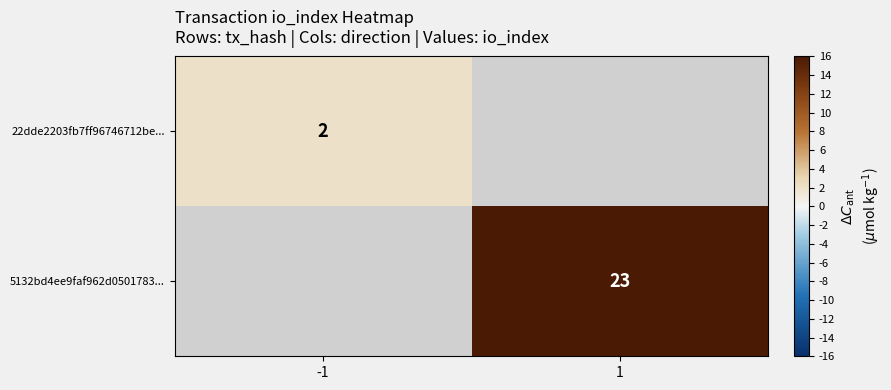

Is the value of 5132bd4ee9faf962d0501783... at 1 greater than the value of 22dde2203fb7ff96746712be... at -1?

Yes